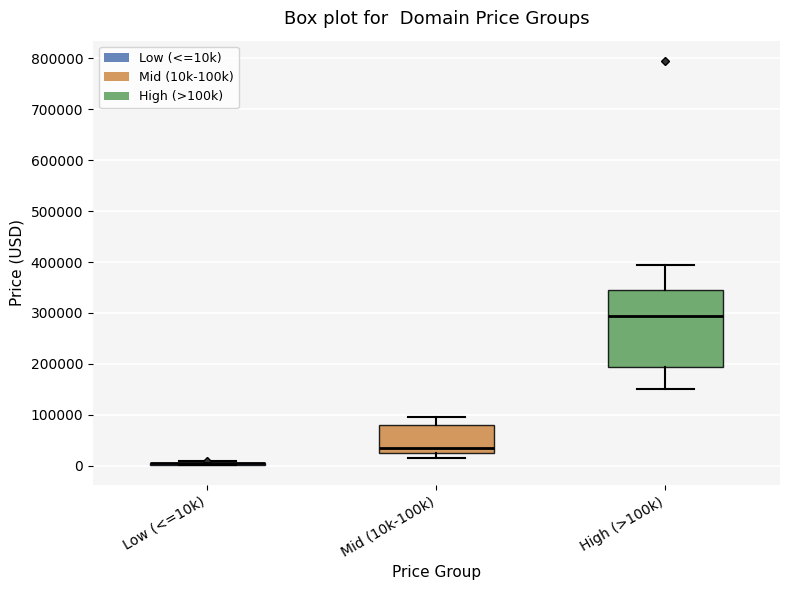

Reading left to right, read every box against the y-axis: the position of its median line, the range the box covers, and the ends of its whiskers. The values are not printed on the chart, so give them approximately, as read against the axis.

Low (<=10k): box collapsed to a line at 0, whiskers 0 to 10000
Mid (10k-100k): median 30000, box 20000 to 80000, whiskers 10000 to 90000
High (>100k): median 290000, box 190000 to 340000, whiskers 150000 to 390000